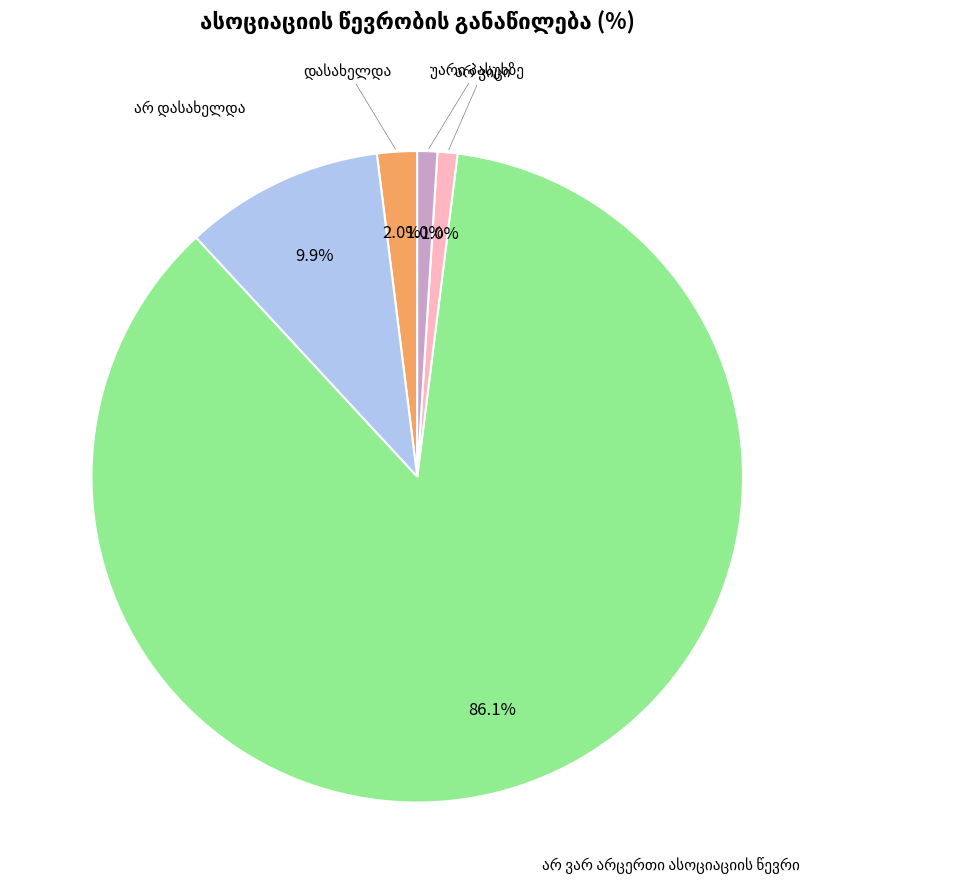

Is there a majority slice in this chart?

Yes